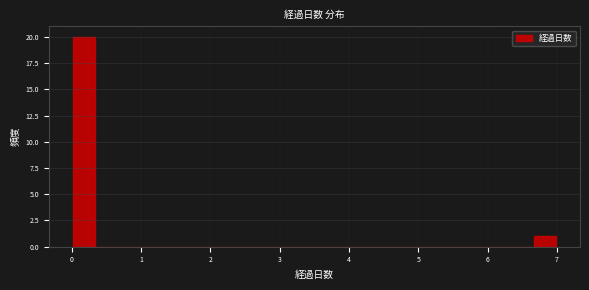

Around what value on the x-axis is the tallest bar? Give the approximate position of its centre, as read against the axis.

0.2